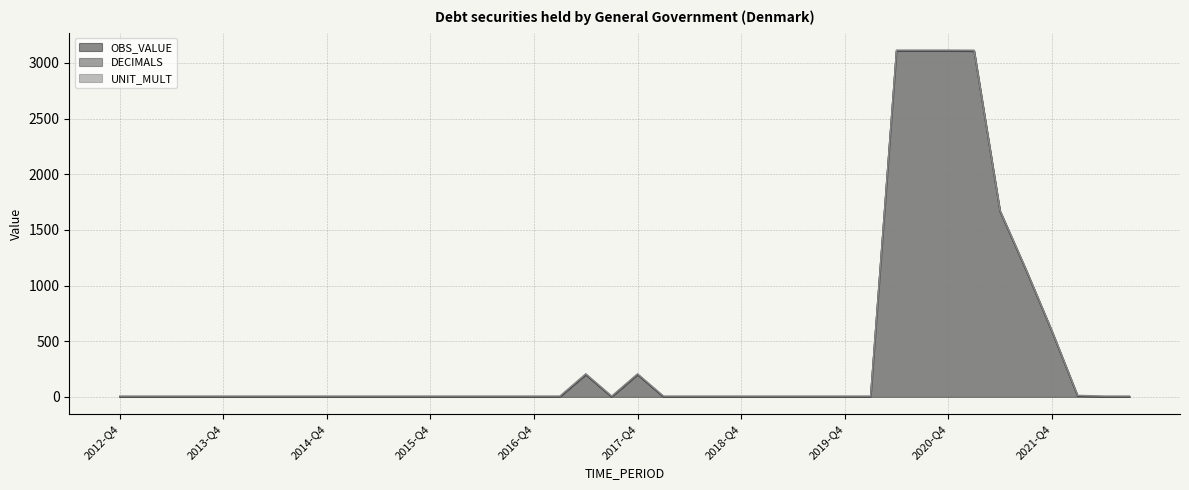

What is the average value of the OBS_VALUE series?

406